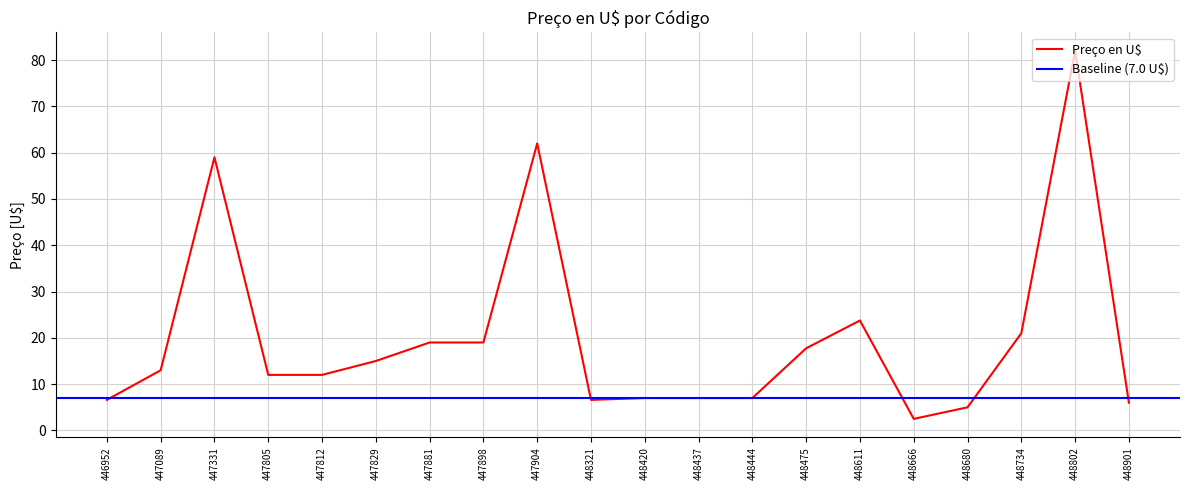

Reading left to right, what are all the values shown in this chart?

446952=6.6	447089=13.0	447331=59.0	447805=12.0	447812=12.0	447829=15.0	447881=19.0	447898=19.0	447904=62.0	448321=6.6	448420=7.0	448437=7.0	448444=7.0	448475=17.8	448611=23.8	448666=2.5	448680=5.0	448734=21.0	448802=82.0	448901=6.0